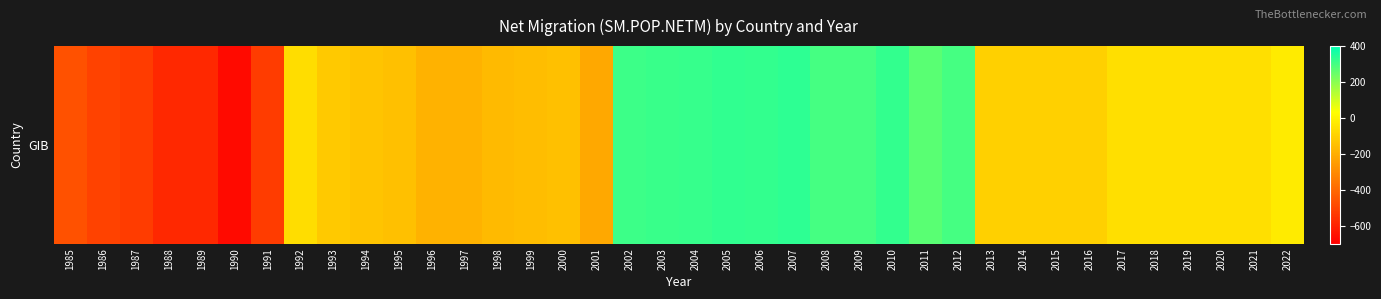

At which category does the chart reach its minimum across all series?

1990